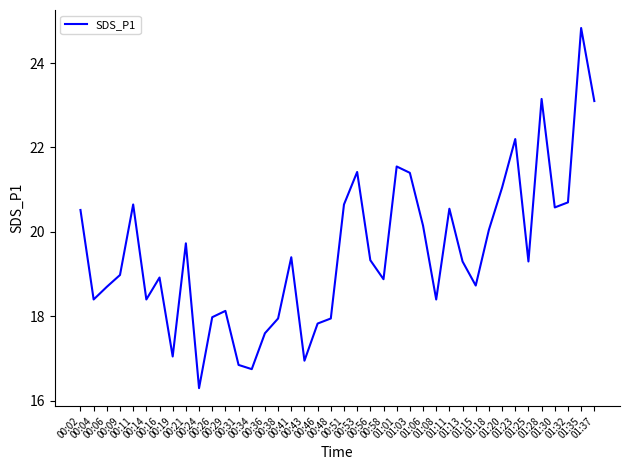

What is the greatest value displayed?

24.8